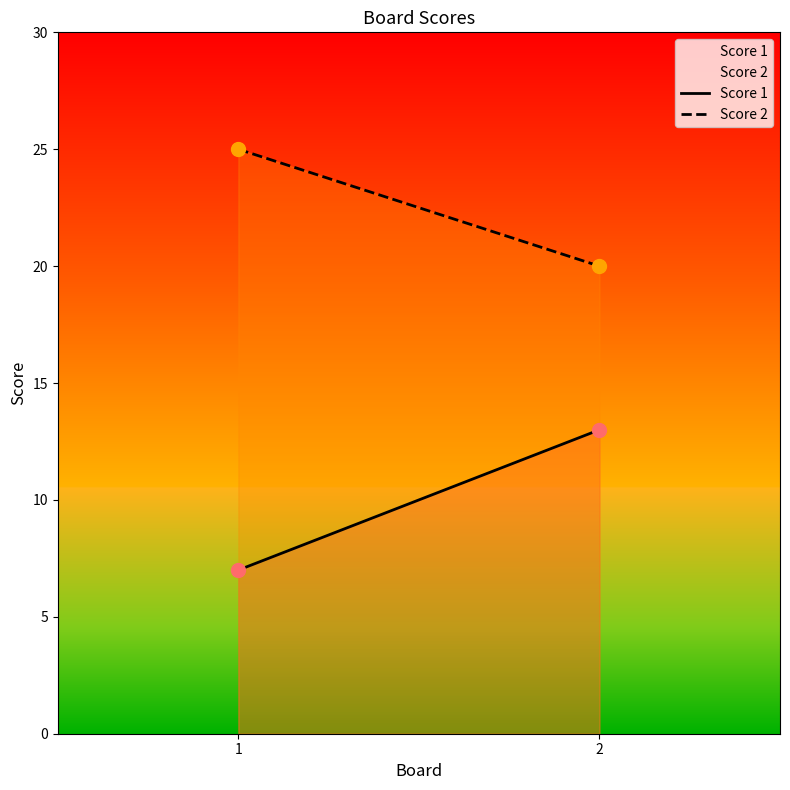

At which category is the sum across all series the highest?

2